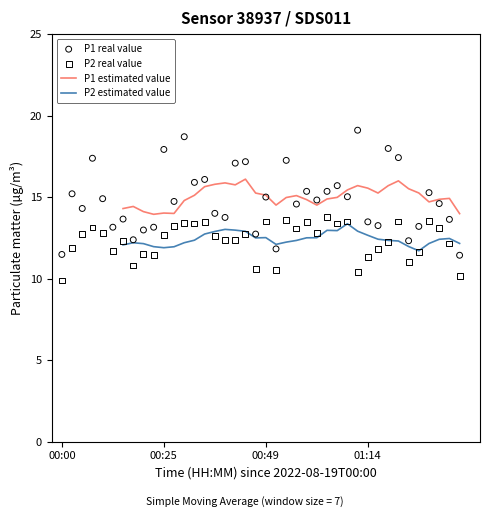

Which series has the largest total across all categories?

P1